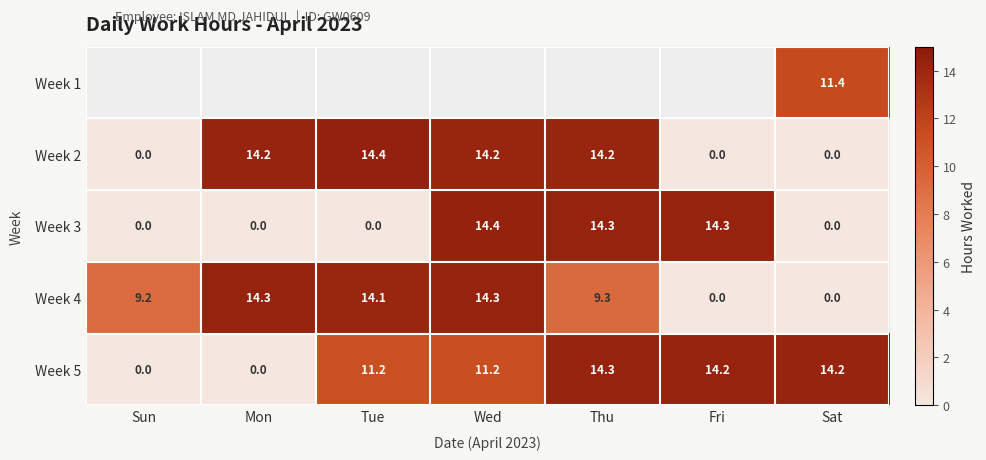

Is it true that Week 5 equals 14.2 at Sat?

True